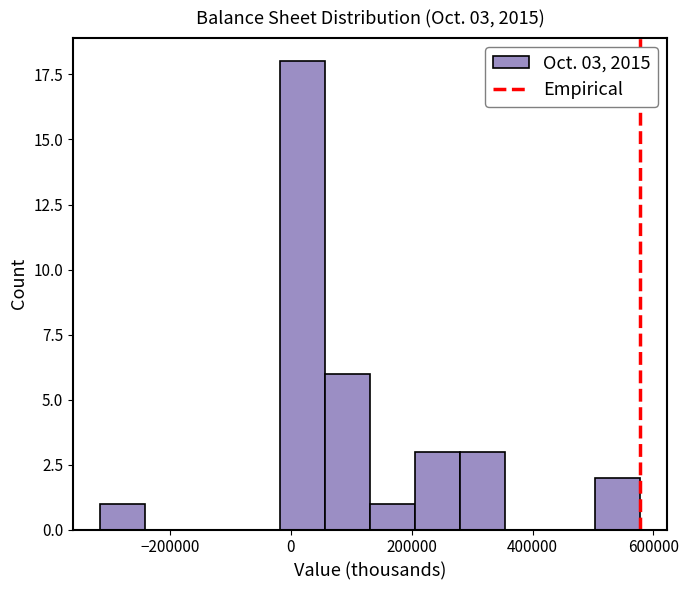

Read against the x-axis, roughly where is the centre of the tallest bar?

20000